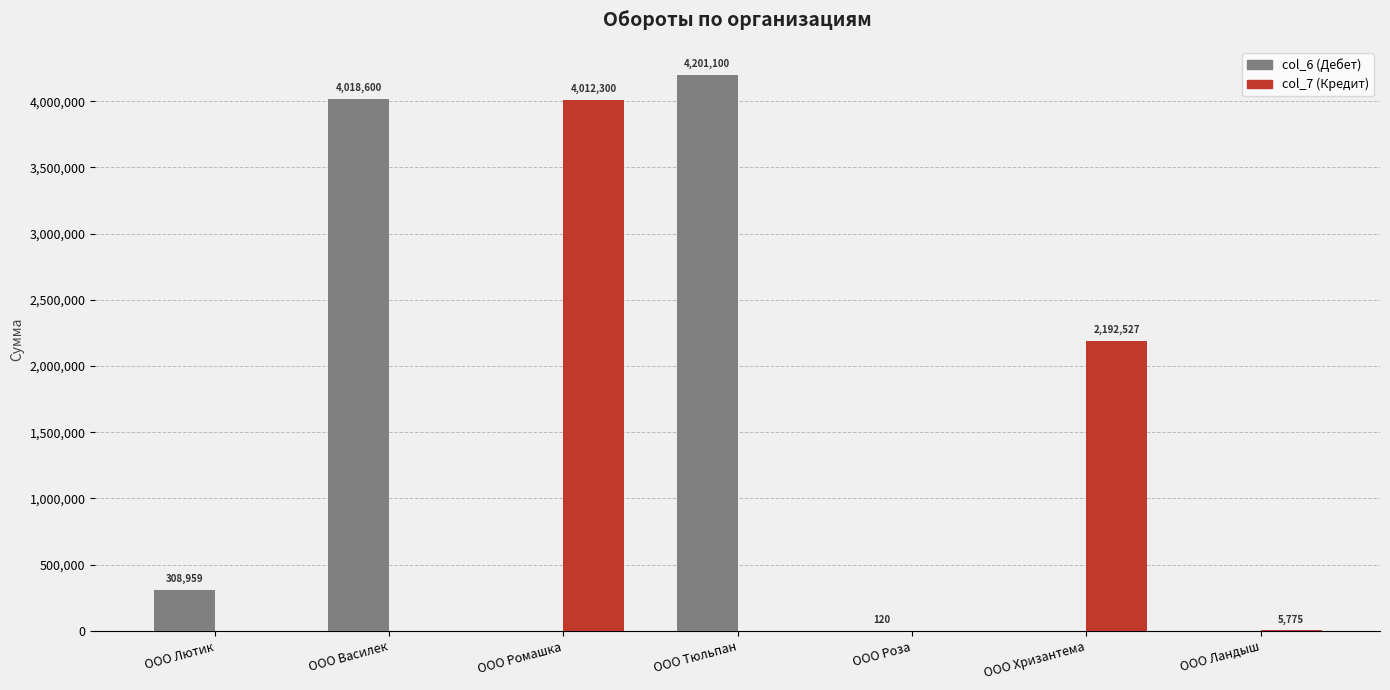

What is the maximum value shown in the chart?

4201100.0